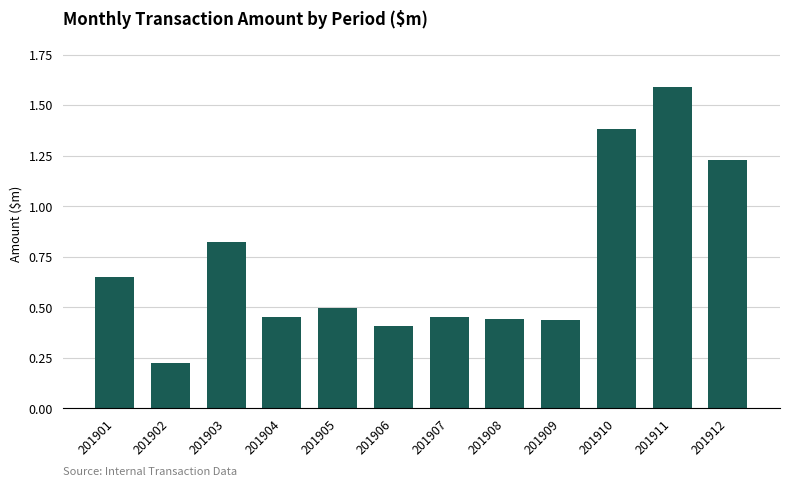

What is the difference between the maximum and minimum values?

1.4